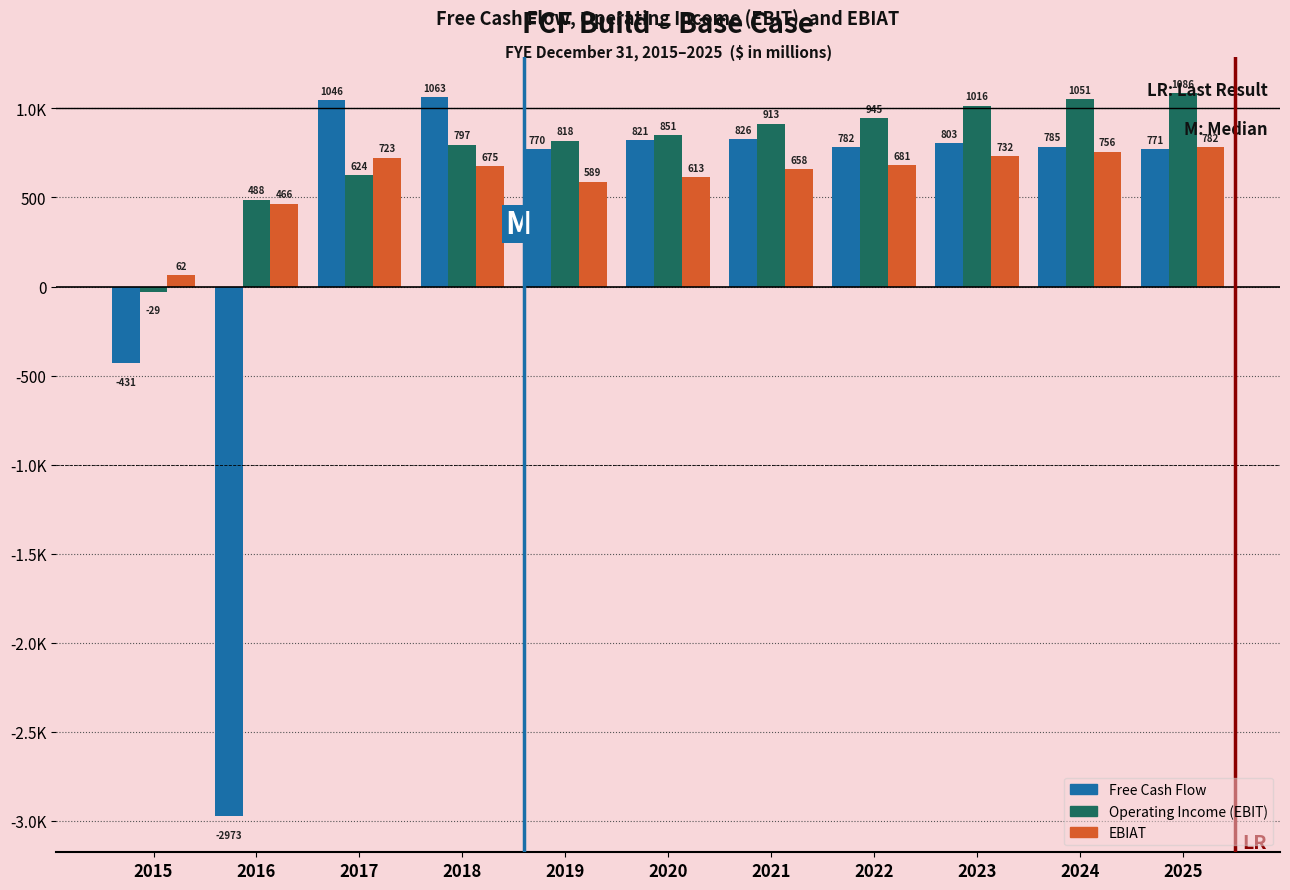

What are all the series names shown in the legend?

Free Cash Flow, Operating Income (EBIT), EBIAT